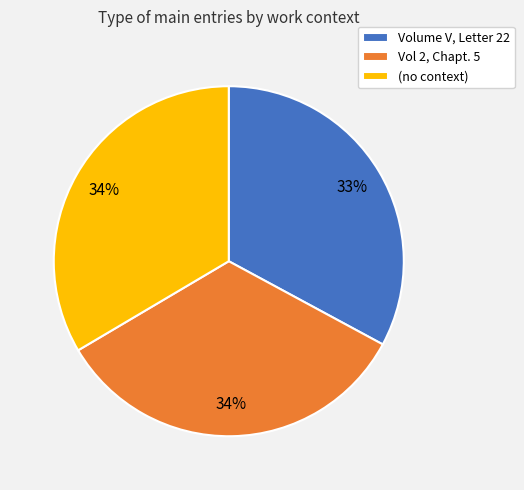

How many segments does this pie chart have?

3